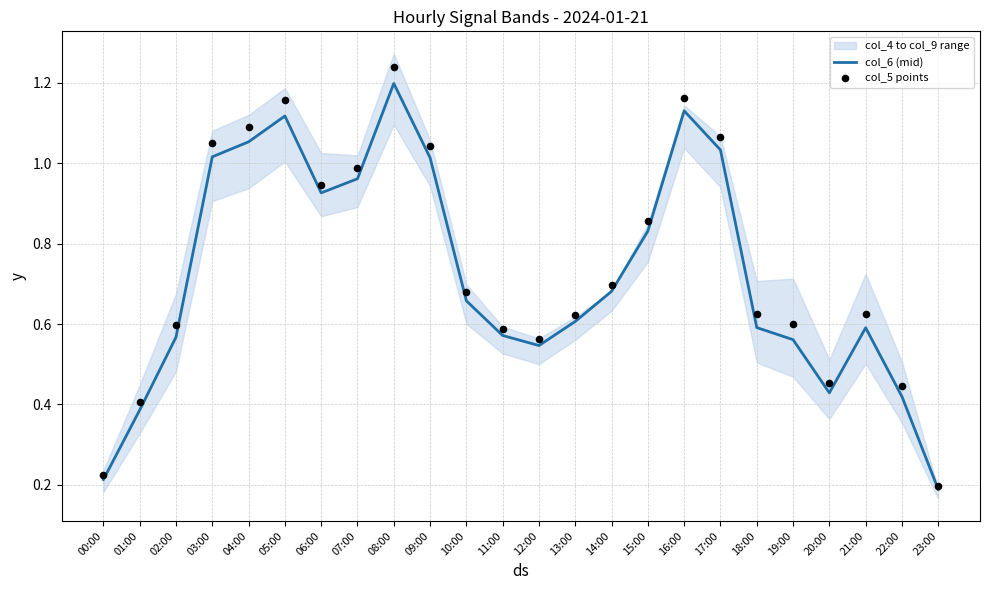

Which category has the lowest value in the col_6 (mid) series?

23:00